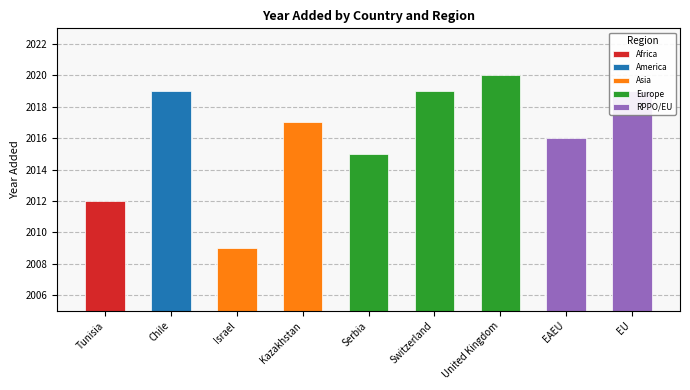

What is the value of the 8th bar from the left?

2016